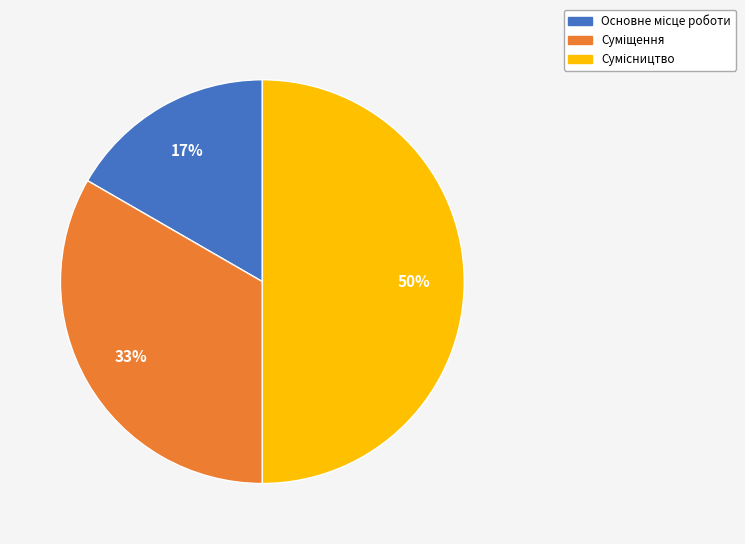

To the nearest percent, what is the difference between the largest and smallest slice percentages?

33%